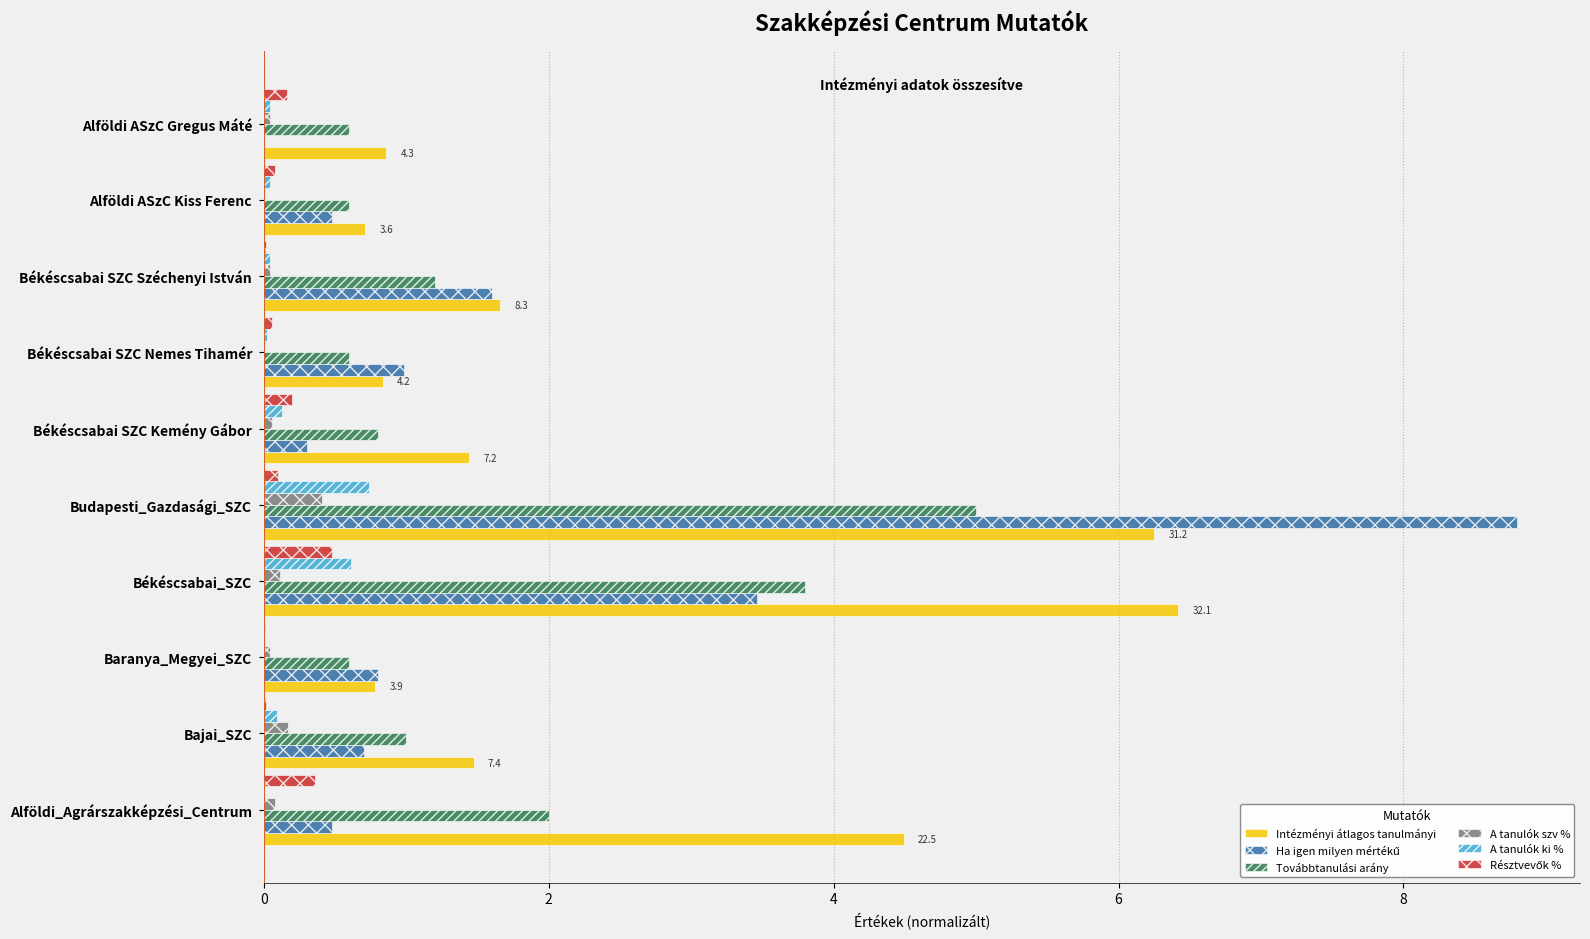

The Intézményi átlagos tanulmányi series shows 1.4 at Békéscsabai SZC Kemény Gábor. True or false?

True